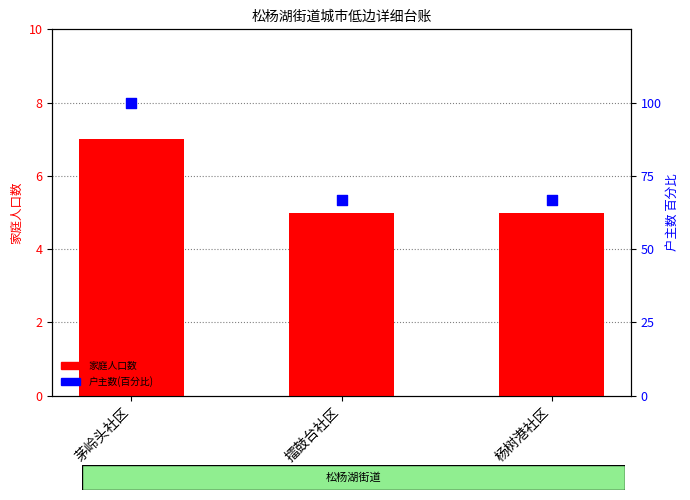

Which series has the largest Y range (max minus min)?

户主数(百分比)